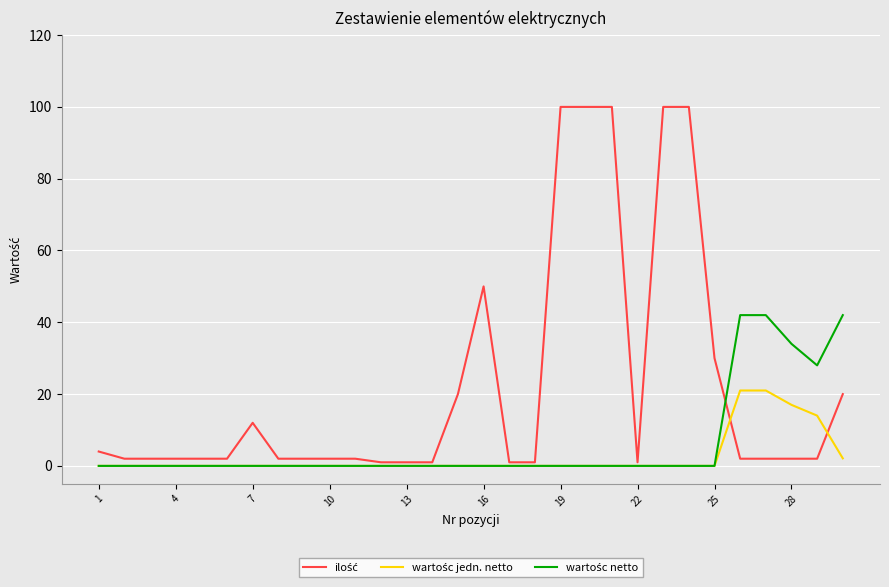

How many lines are shown in the chart?

3